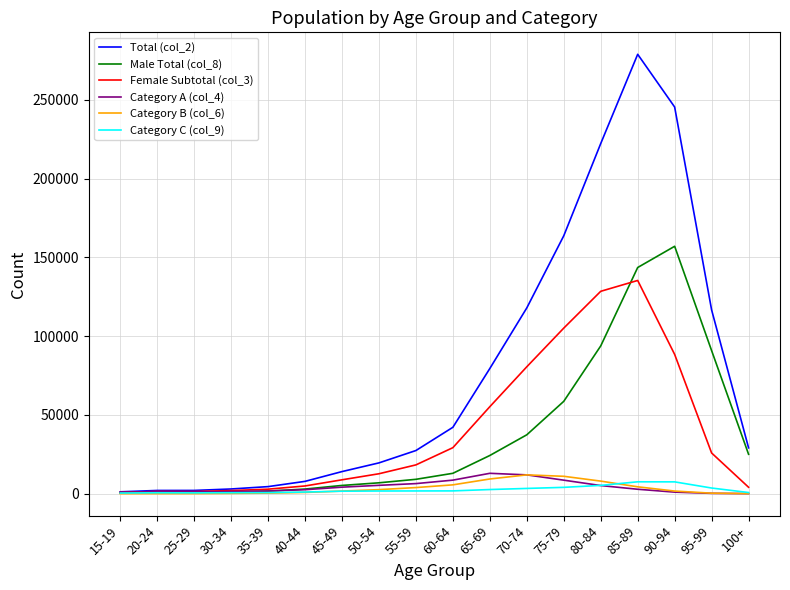

Which category has the highest value across all series?

85-89